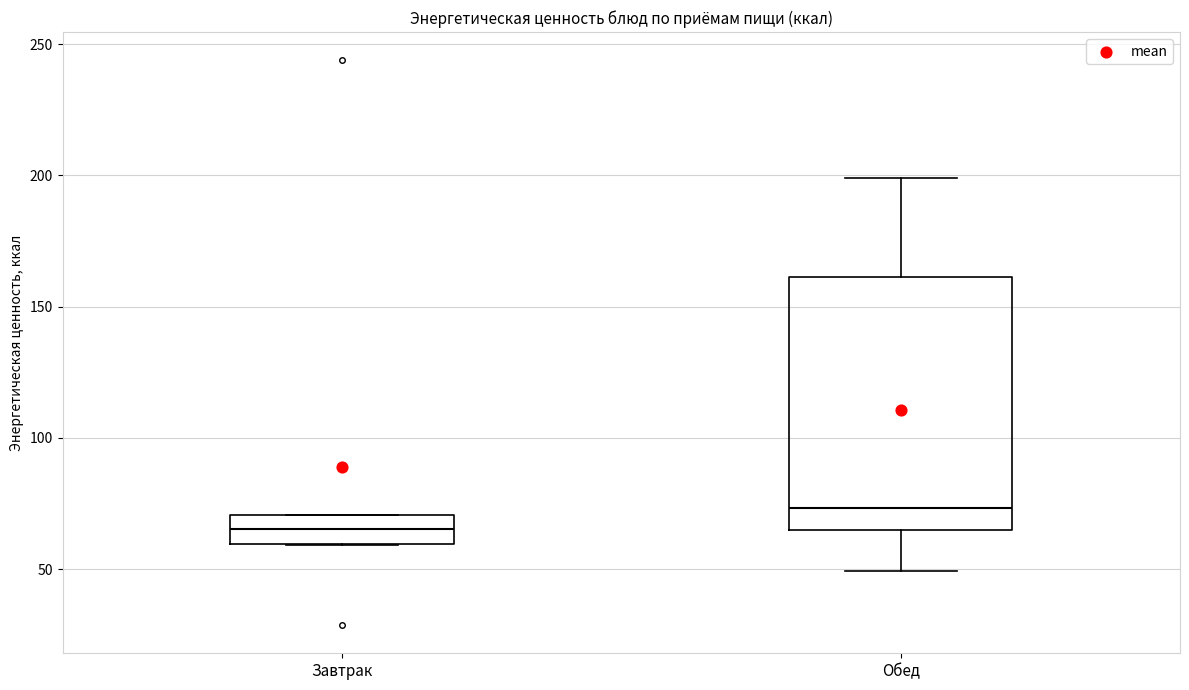

Where does the upper whisker of the box for Обед end on the y-axis? The values are not printed on the chart, so give them approximately, as read against the axis.

200